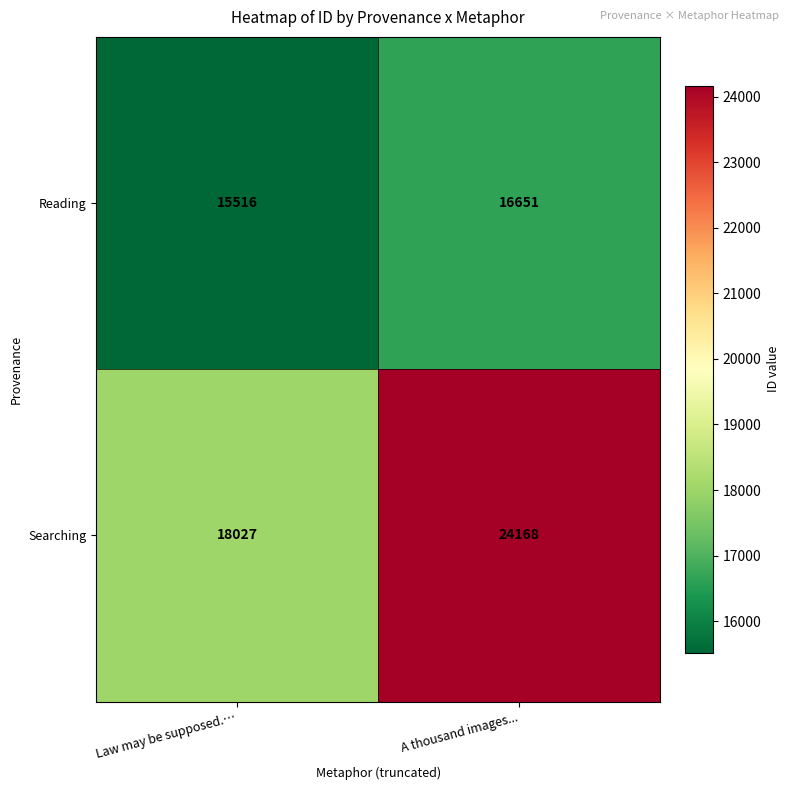

What is the total value across all series at Law may be supposed.…?

33543